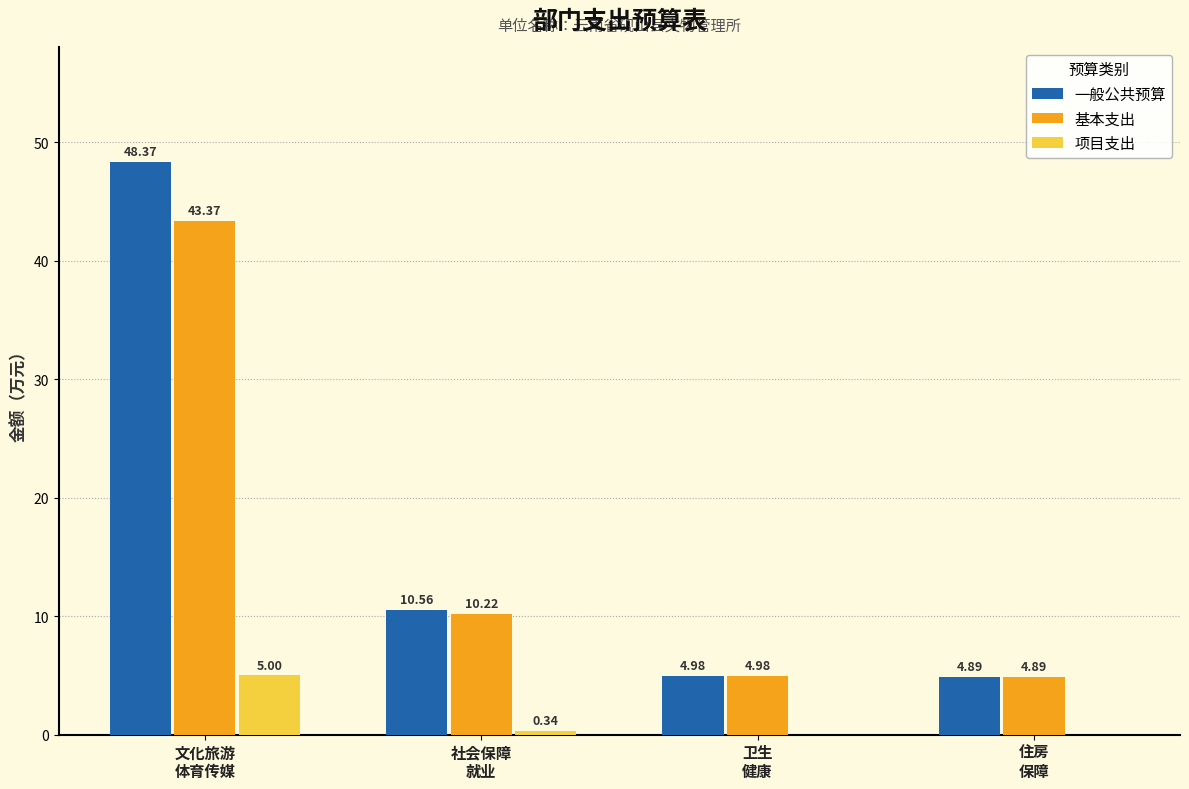

What is the sum of all 项目支出 values?

5.3